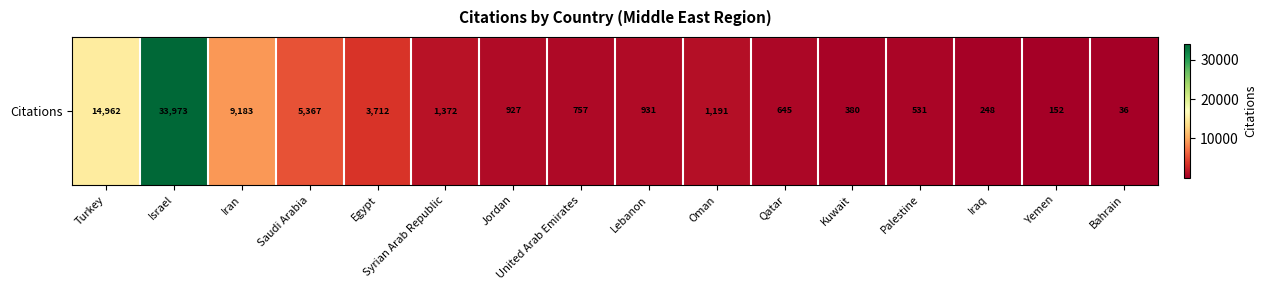

True or false: the data shows 335 at Palestine.

False